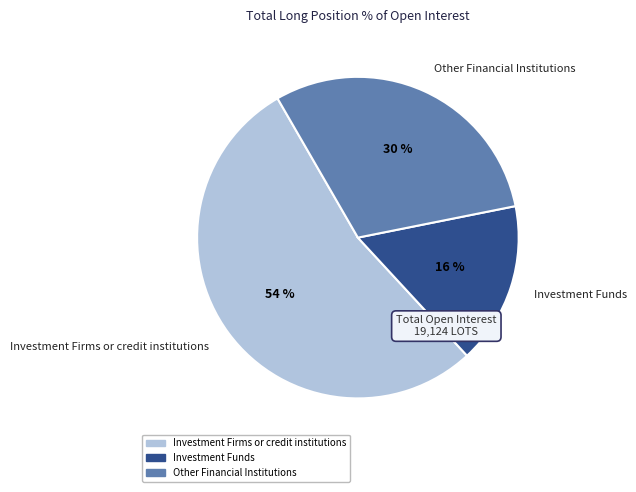

Do Investment Funds and Other Financial Institutions together represent more than half of the pie?

No